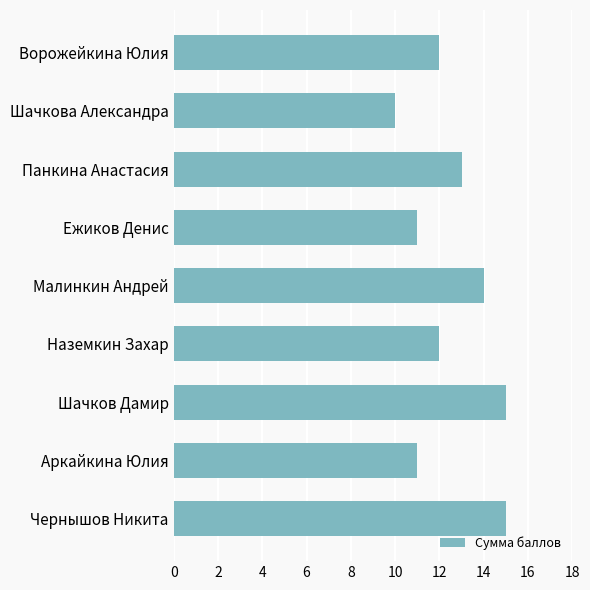

Reading top to bottom, extract all data points from this chart.

12	10	13	11	14	12	15	11	15